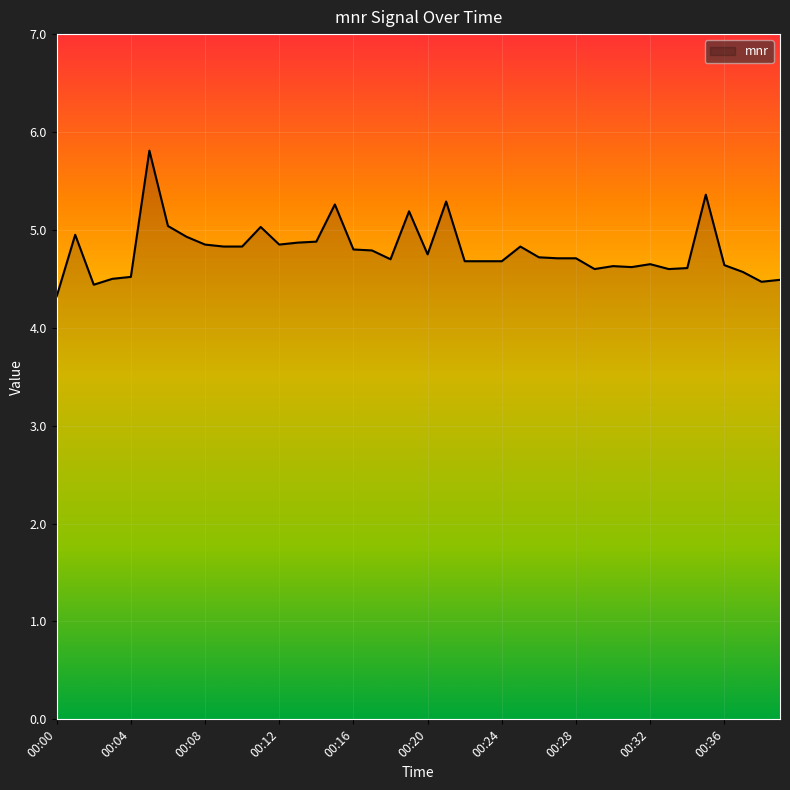

What is the difference between the maximum and minimum values?

1.5